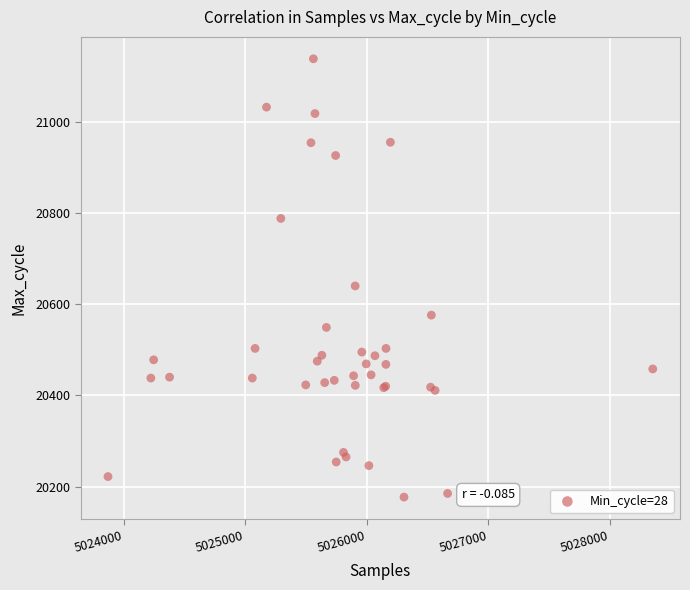

What Y value in the scatter plot is closest to 20657?

20640